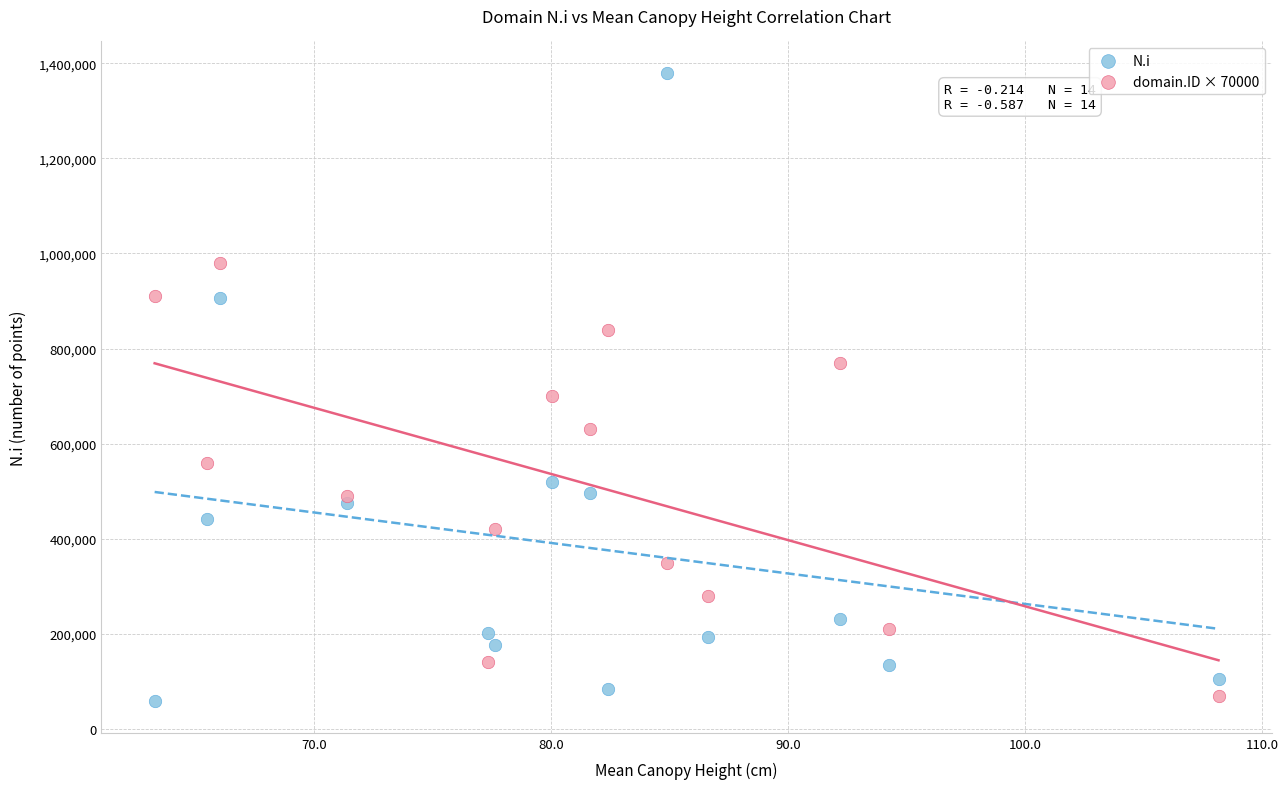

Which series reaches the minimum Y coordinate?

N.i